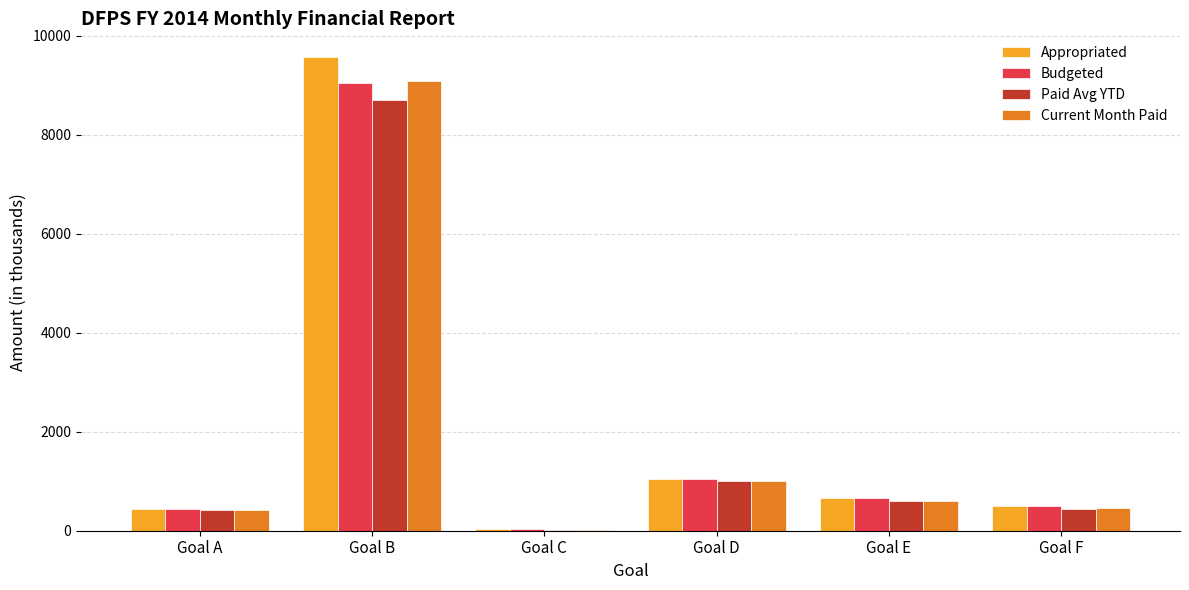

What is the sum of all Current Month Paid values?

11594.9